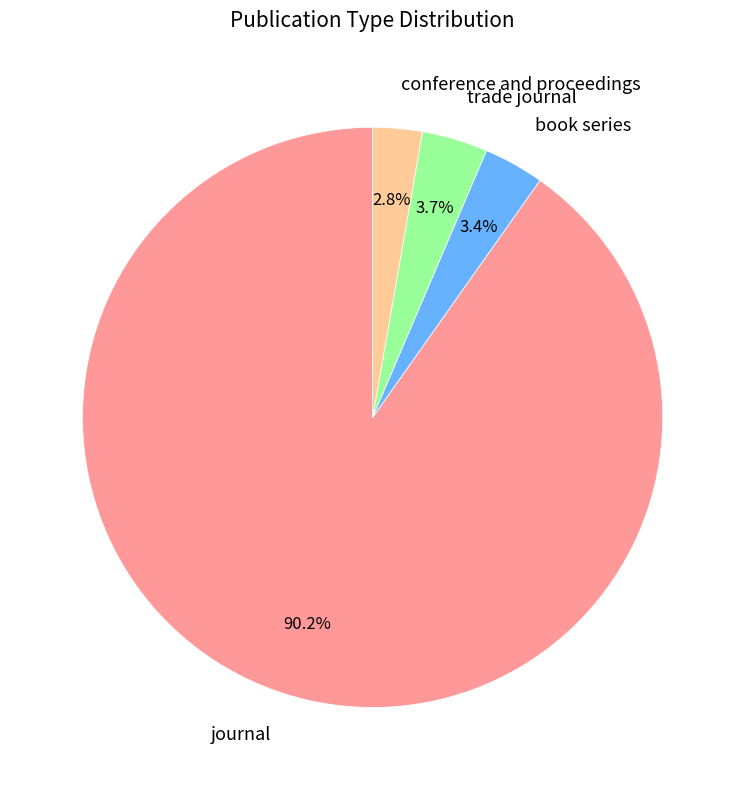

Approximately how many times larger is the value at book series compared to trade journal?

0.9